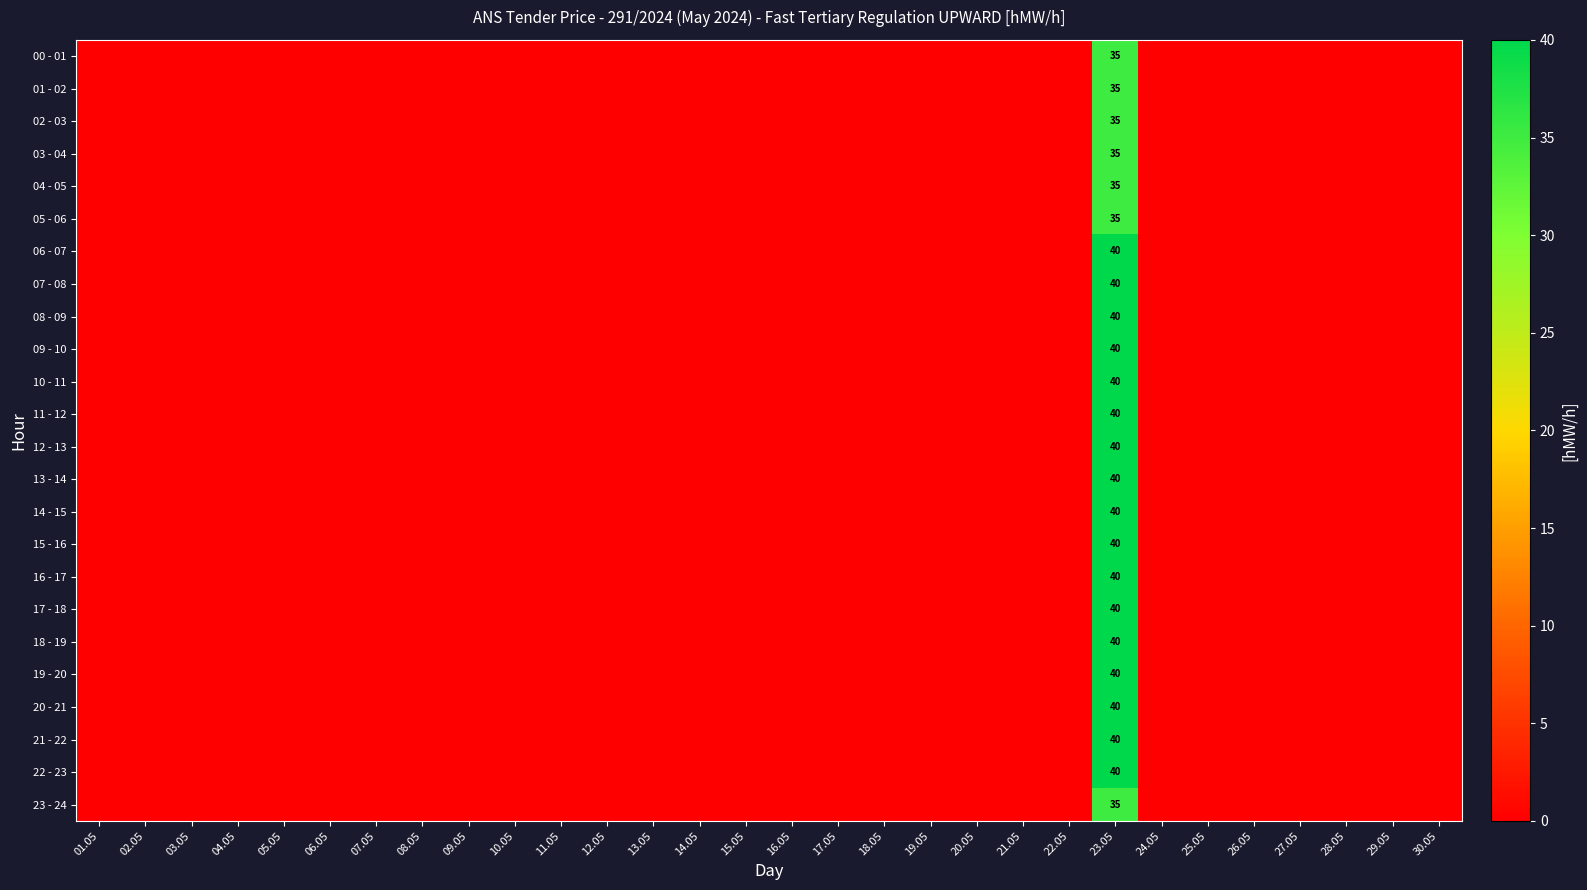

Is it true that 22 - 23 equals 40 at 23.05?

True